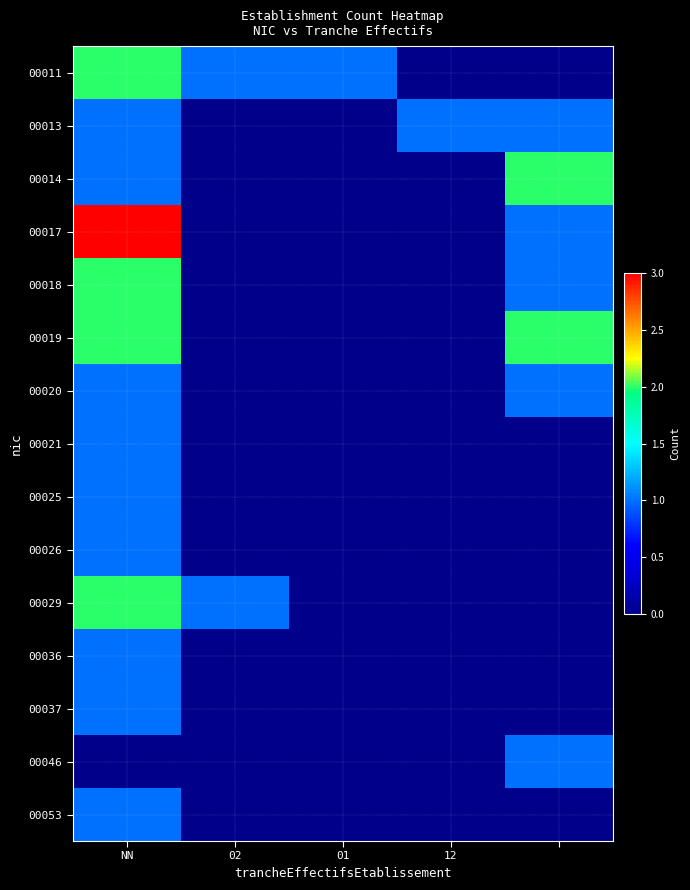

Which series has the largest total across all categories?

00011